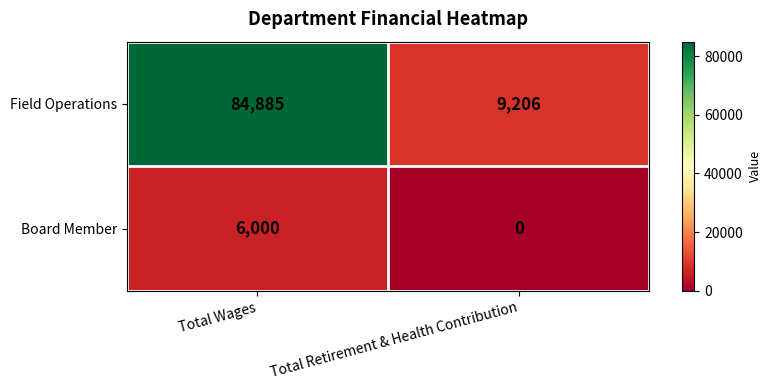

The Board Member series shows 6000 at Total Wages. True or false?

True